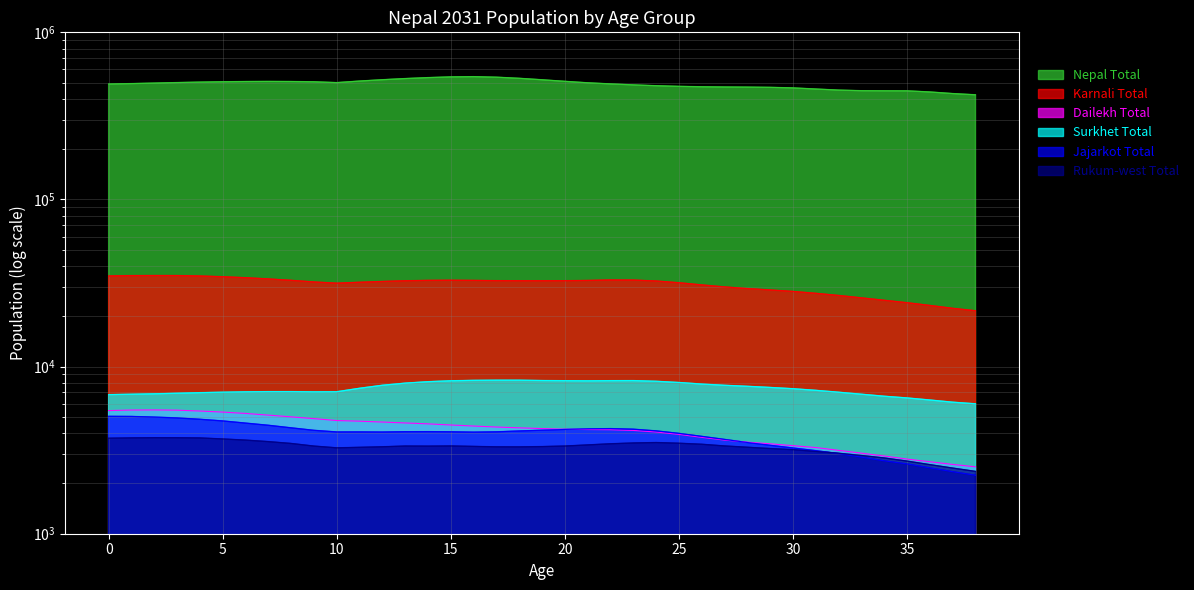

What is the difference between the maximum and minimum values in the Dailekh Total series?

2989